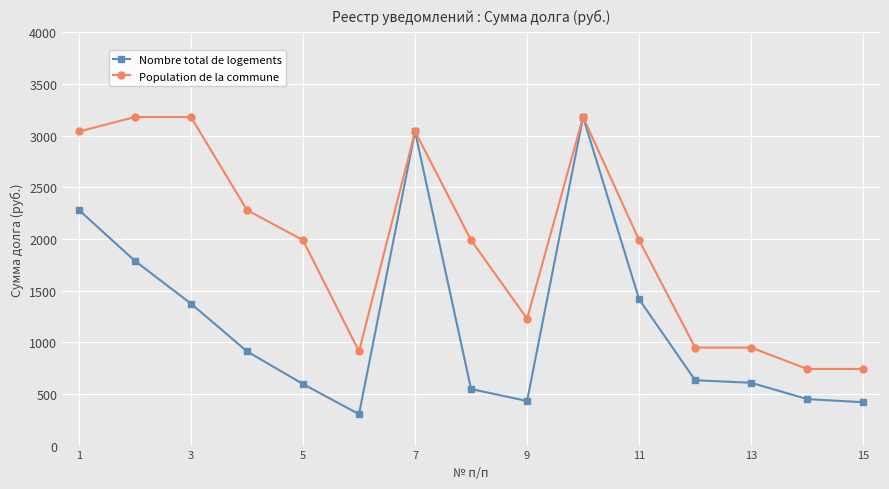

True or false: Population de la commune has more than 1 interior local peaks.

True